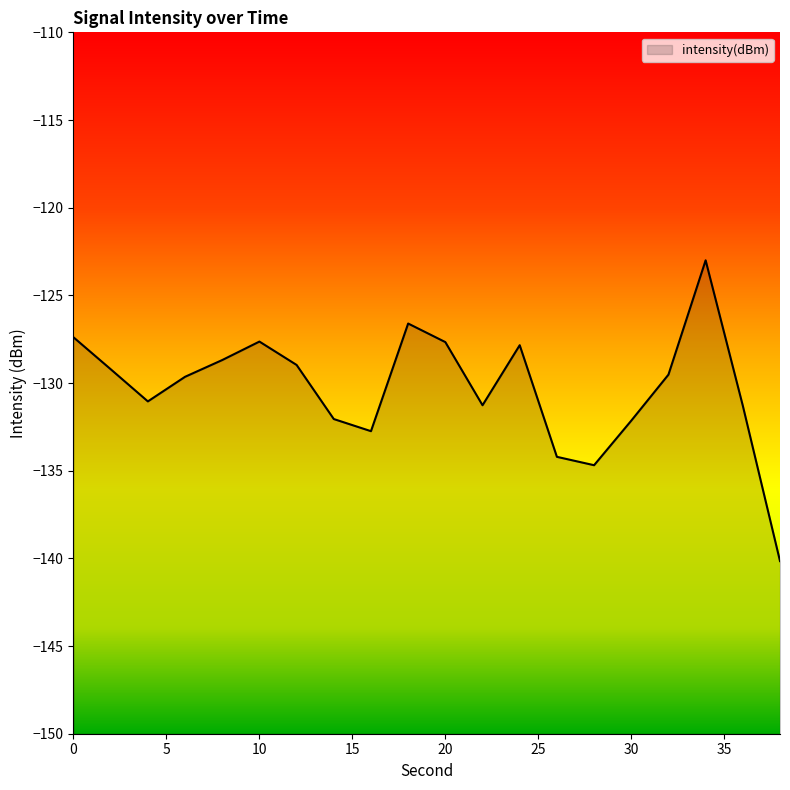

True or false: the data shows -132.1 at 14.

True